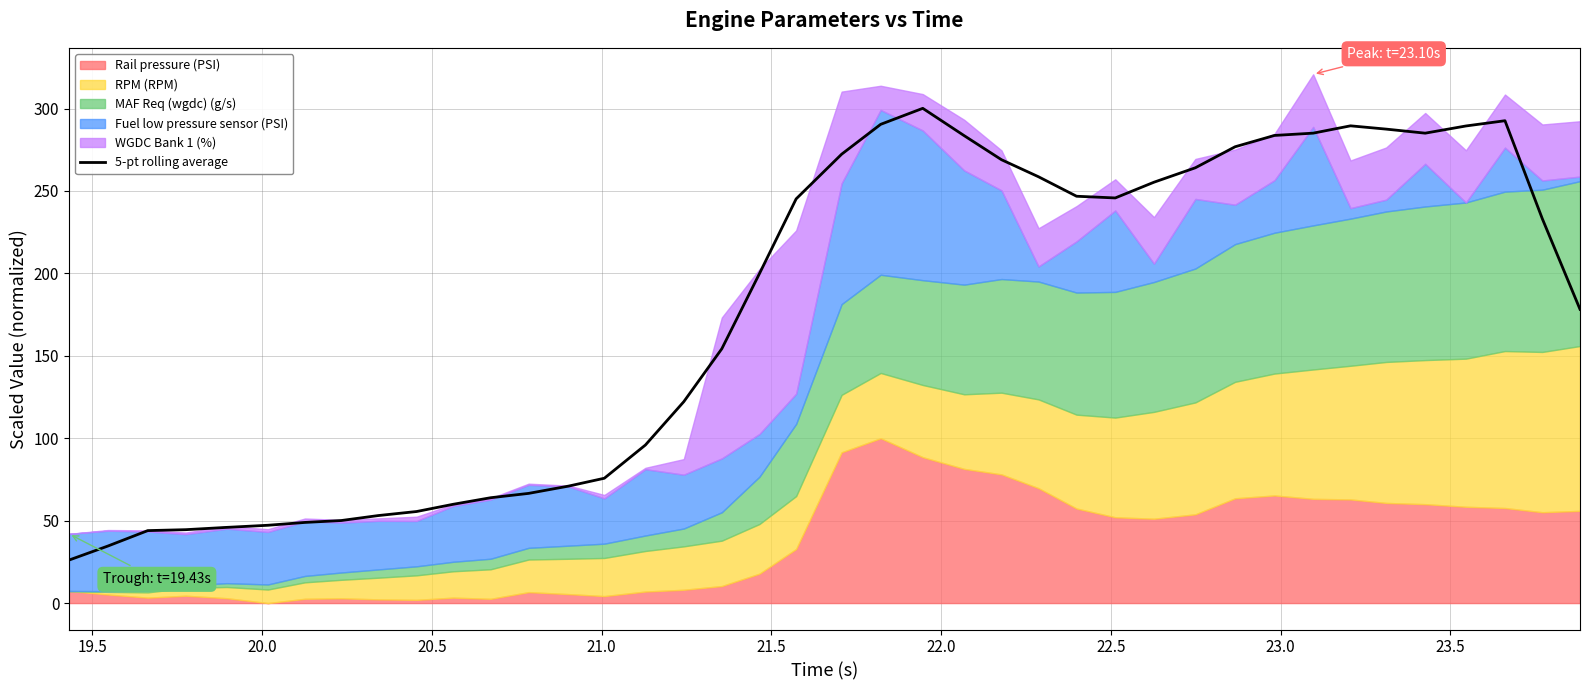

What is the minimum value for 5-pt rolling average?

26.1